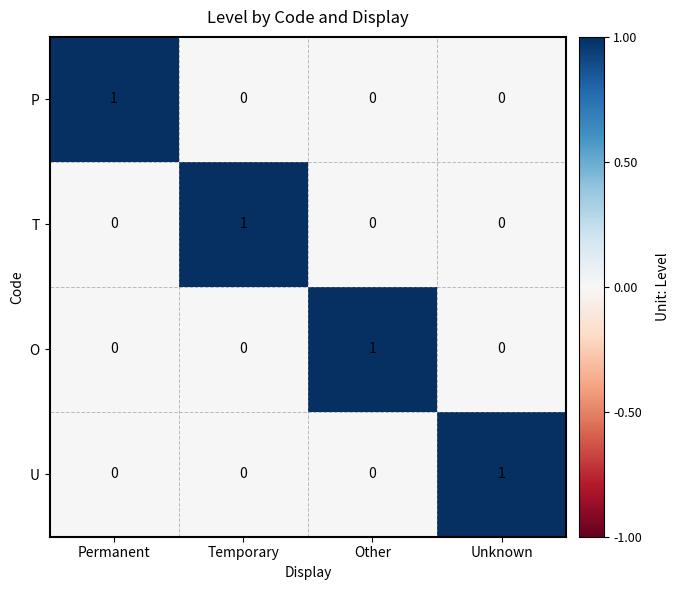

At how many categories does at least one series exceed 0?

4